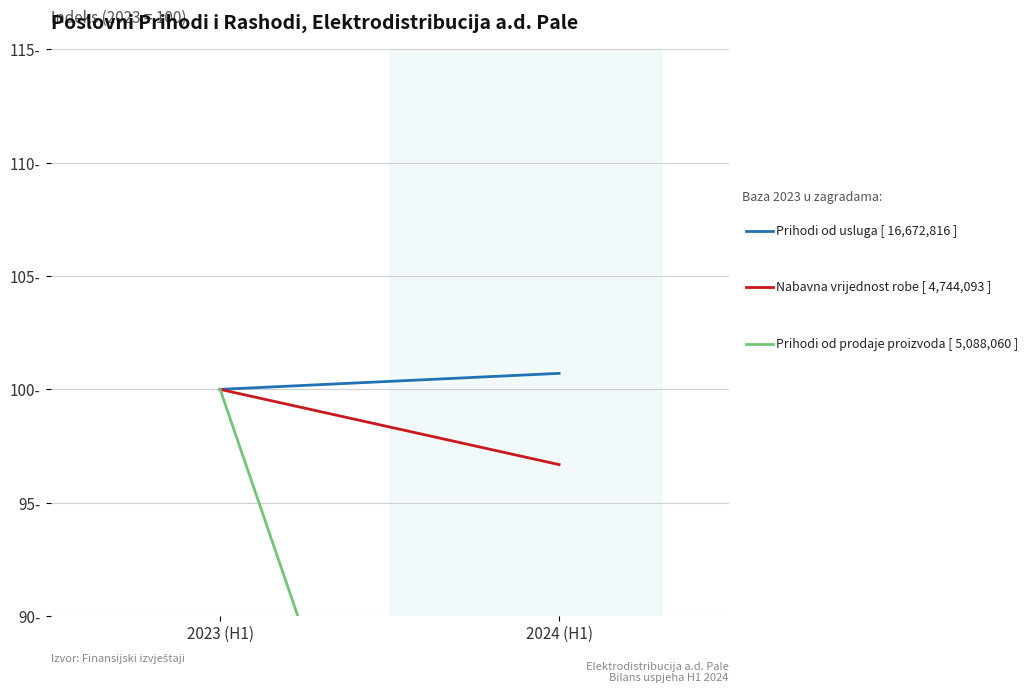

Reading left to right, what are all the values shown in this chart?

Poslovni prihodi (usluge) [ 16,672,816 ]: 2023 (H1)=100.0	2024 (H1)=100.7
Nabavna vrijednost robe [ 4,744,093 ]: 2023 (H1)=100.0	2024 (H1)=96.7
Prihodi od prodaje proizvoda [ 5,088,060 ]: 2023 (H1)=100.0	2024 (H1)=56.4